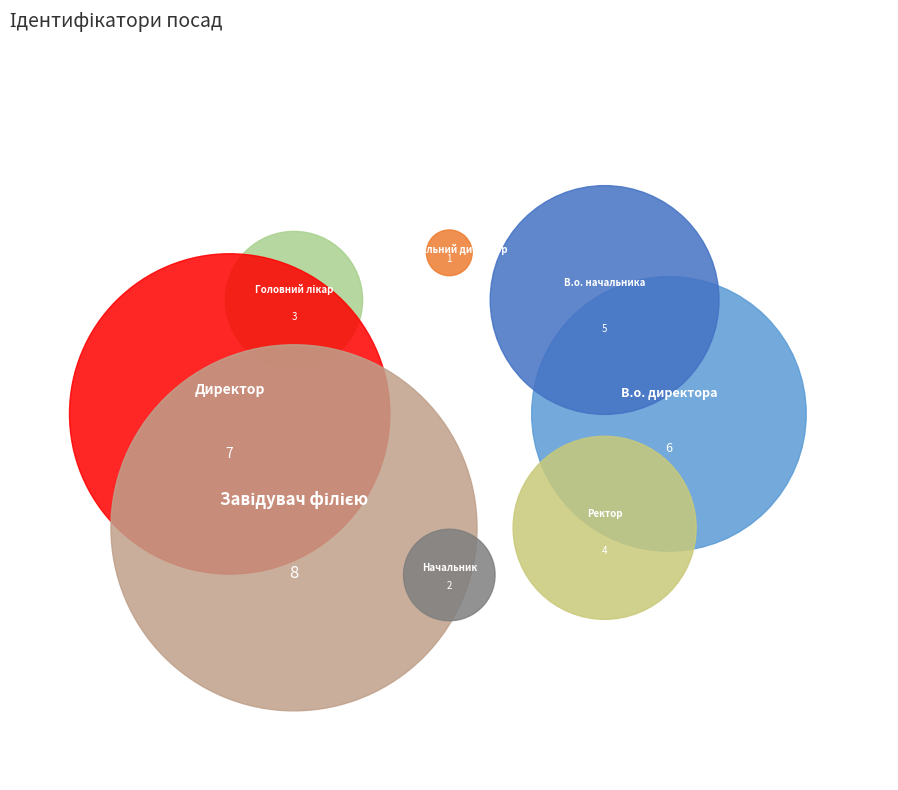

Count the number of slices in the pie.

8